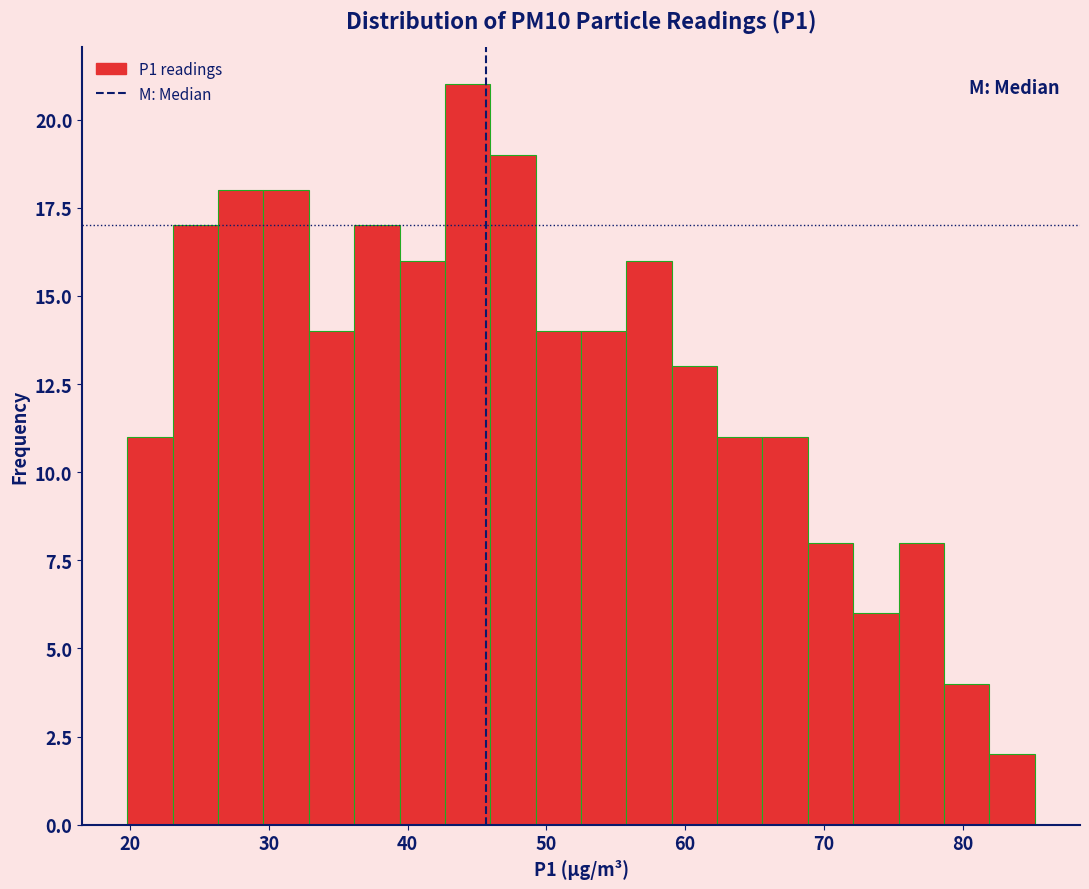

Around what value on the x-axis is the tallest bar? Give the approximate position of its centre, as read against the axis.

44